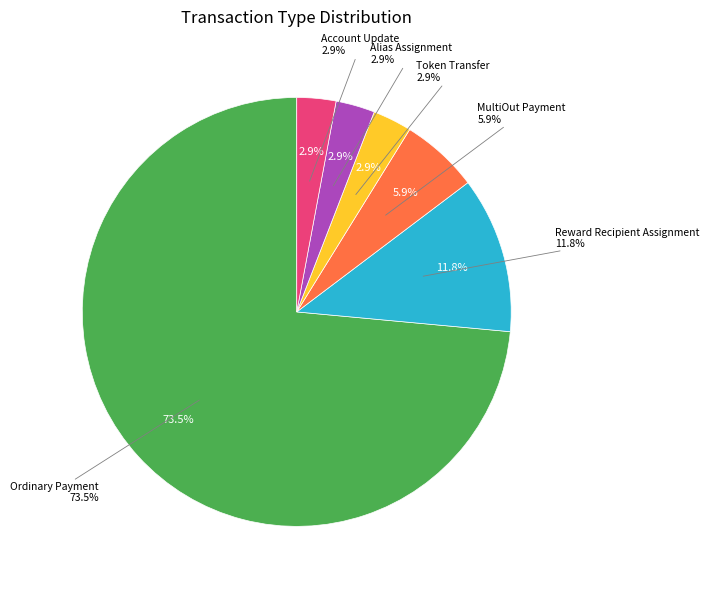

Do Ordinary Payment and MultiOut Payment together represent more than half of the pie?

Yes